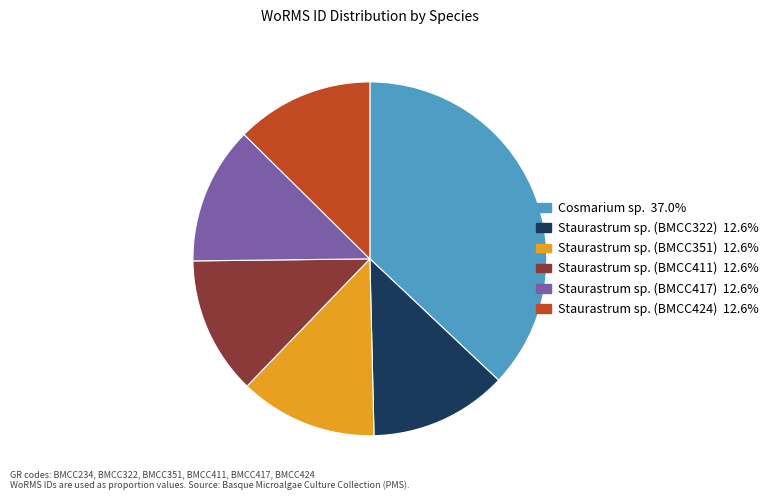

Is there any slice that represents more than half of the pie?

No